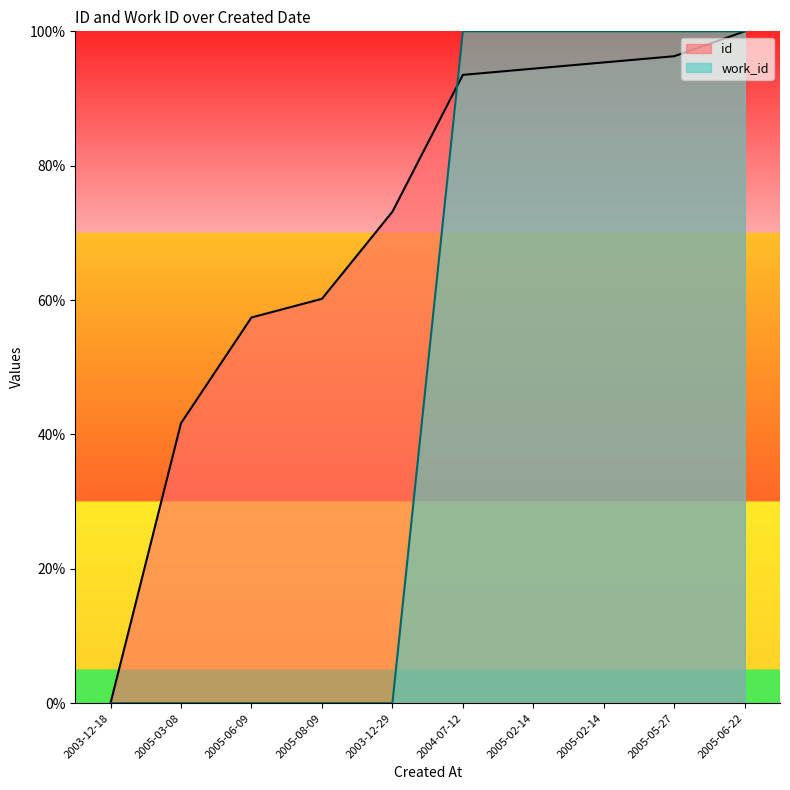

How many distinct data groups are displayed?

2